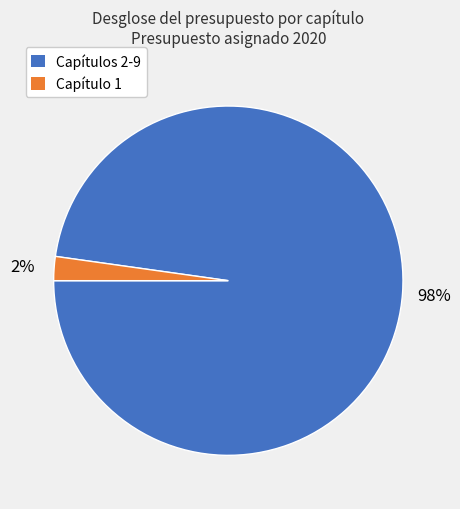

Count the number of slices in the pie.

2